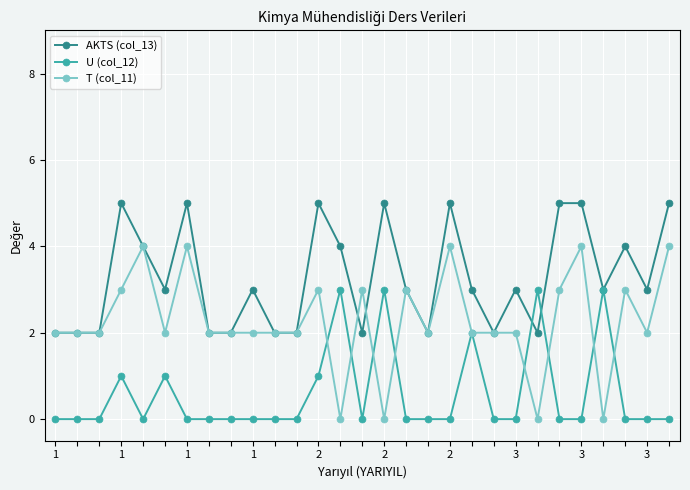

What is the value of the AKTS (col_13) point at the 14th from the left?

4